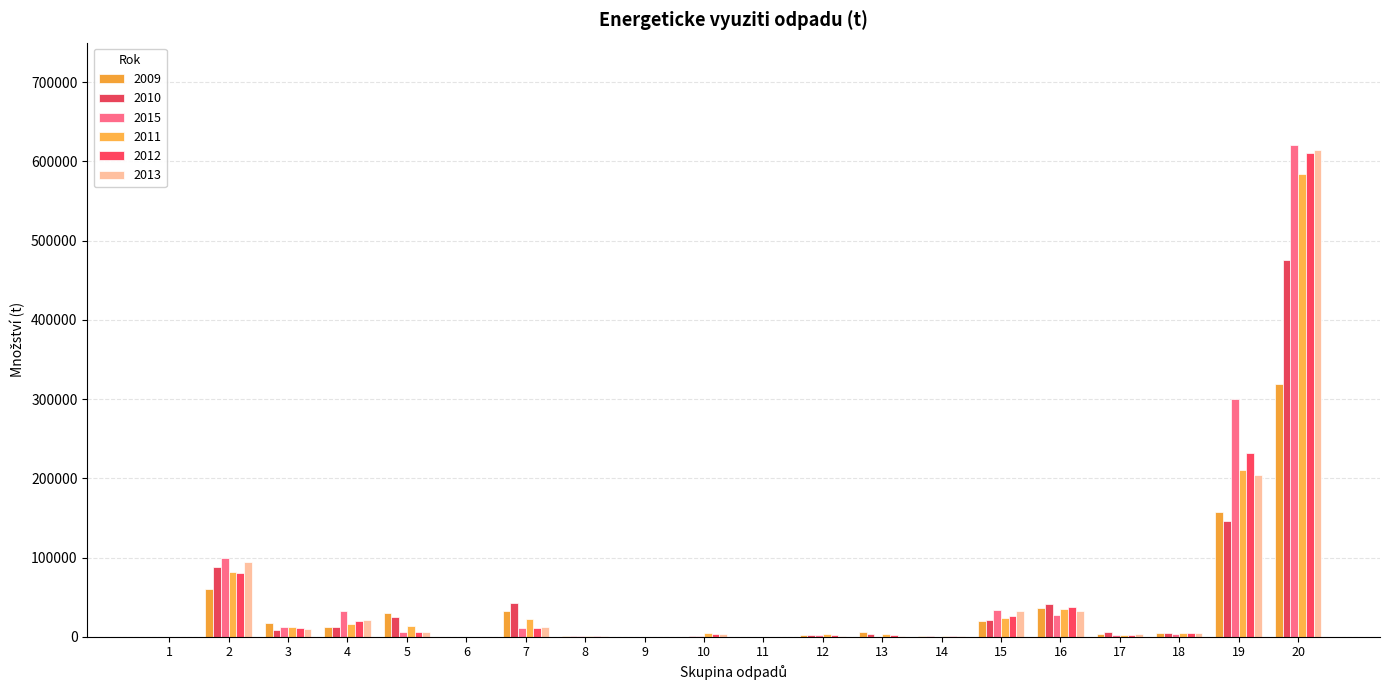

What is the approximate value of 2013 at 20?

614501.7